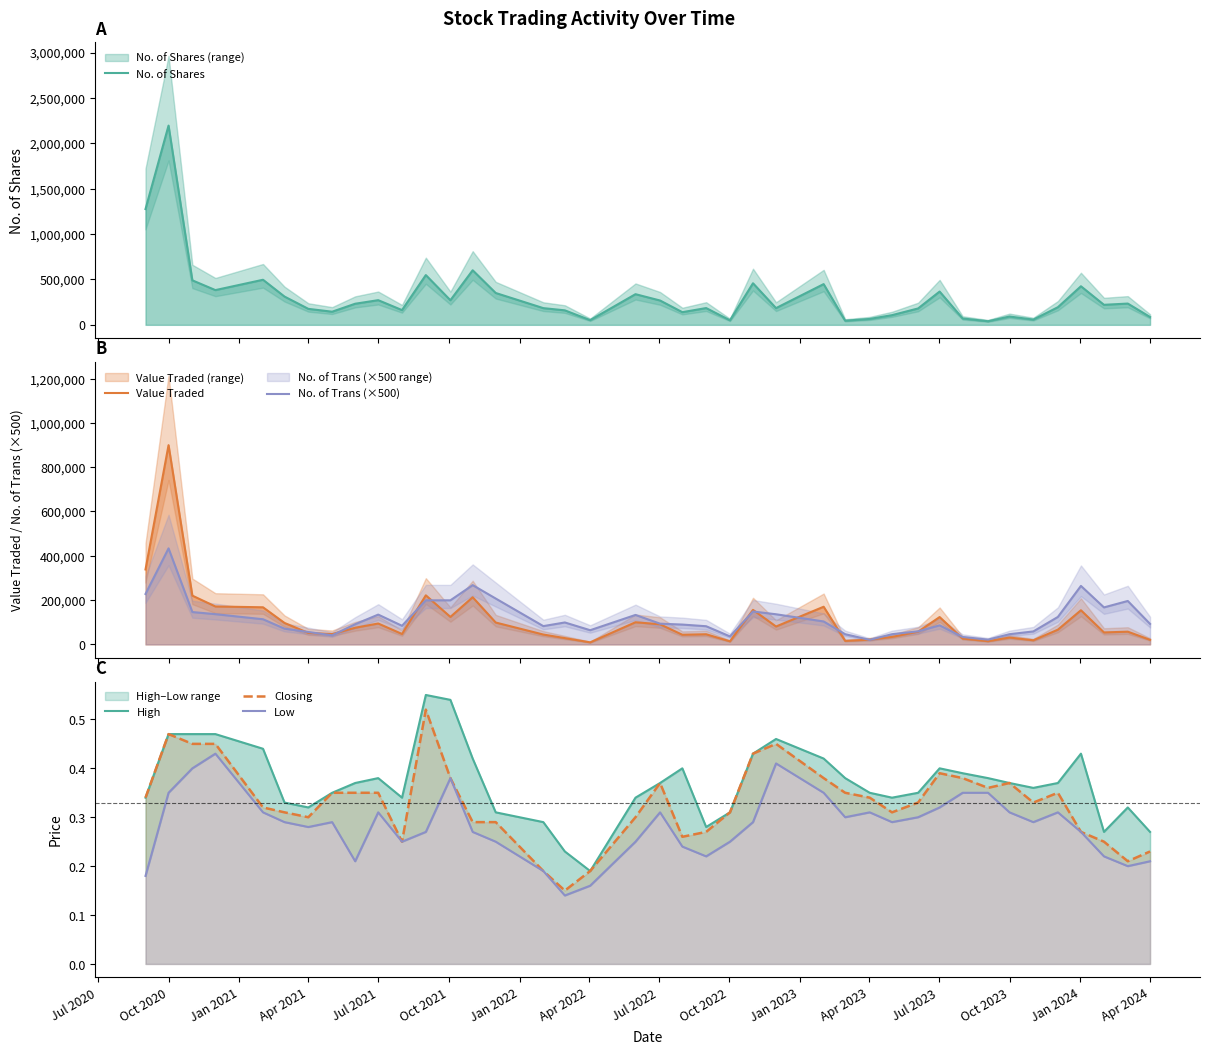

At how many categories does at least one series exceed 124037?

30